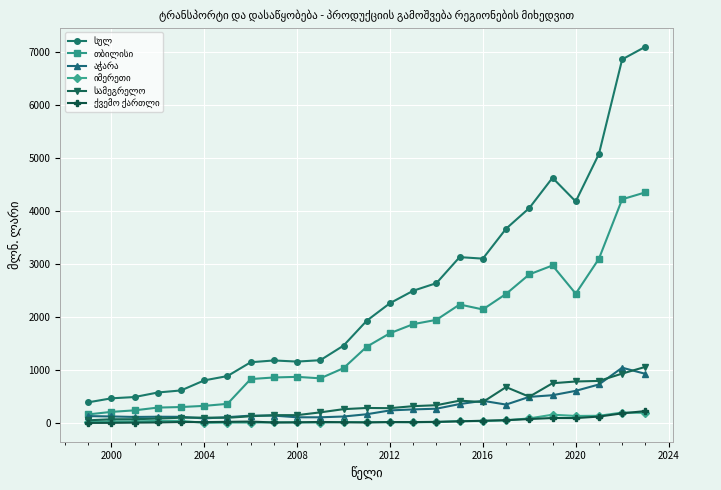

What is the greatest value displayed?

7090.7